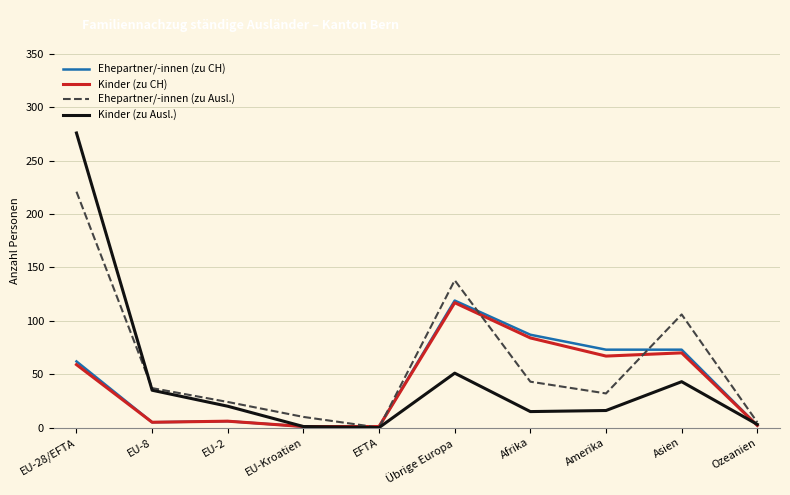

Is it true that Kinder (zu Ausl.) equals 43 at Asien?

True